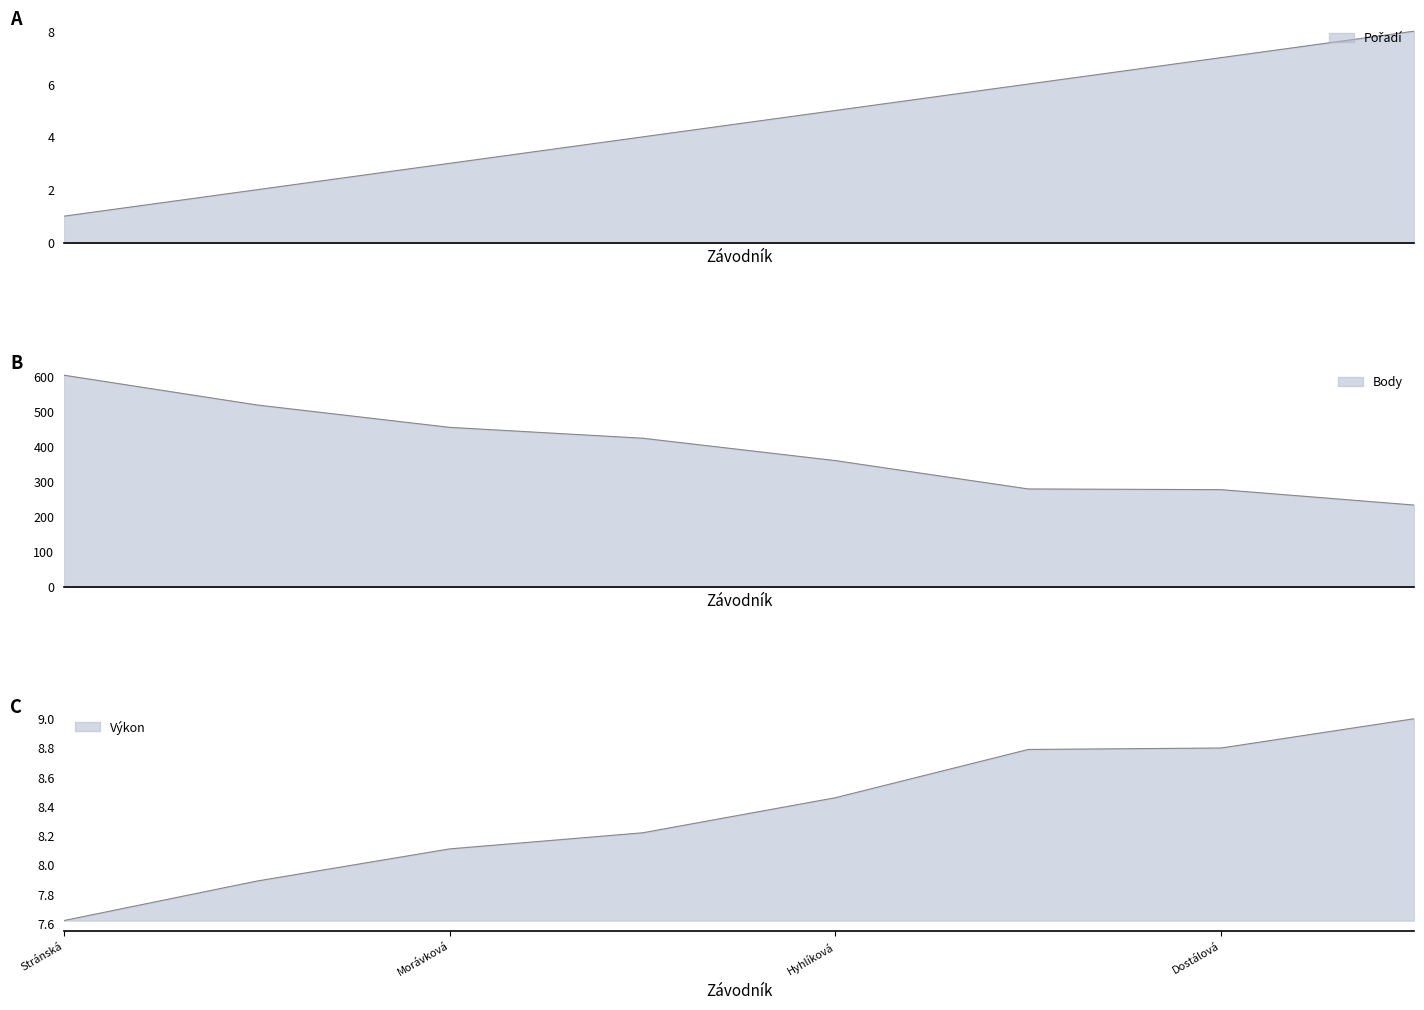

List the labels in order of Pořadí value, smallest first.

Stránská Kristýna, Lehká Lucie, Morávková Lucie, Čejková Klára, Hyhlíková Nikola, Brožková Anna, Dostálová Anna, Hoffmanová Nicol